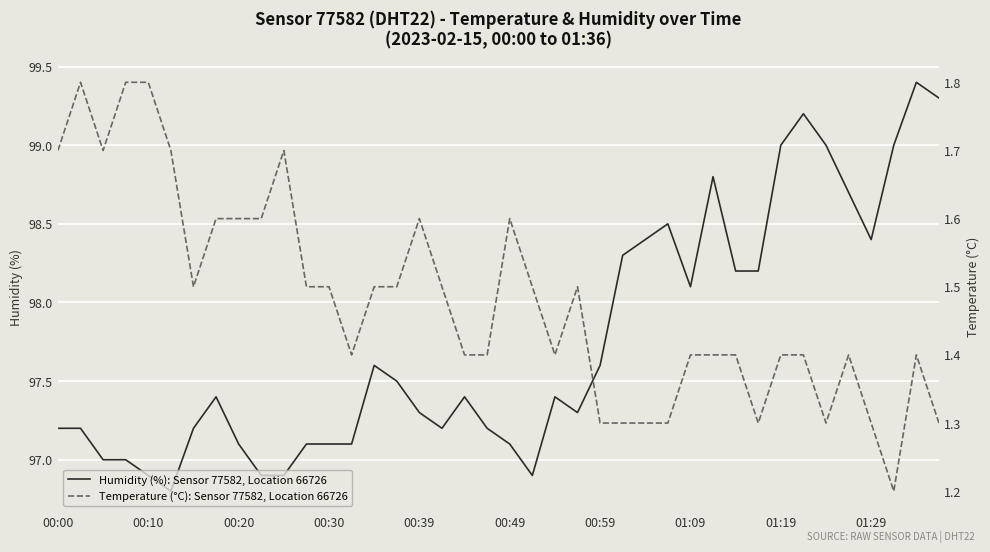

True or false: temperature and humidity intersect in this chart.

False